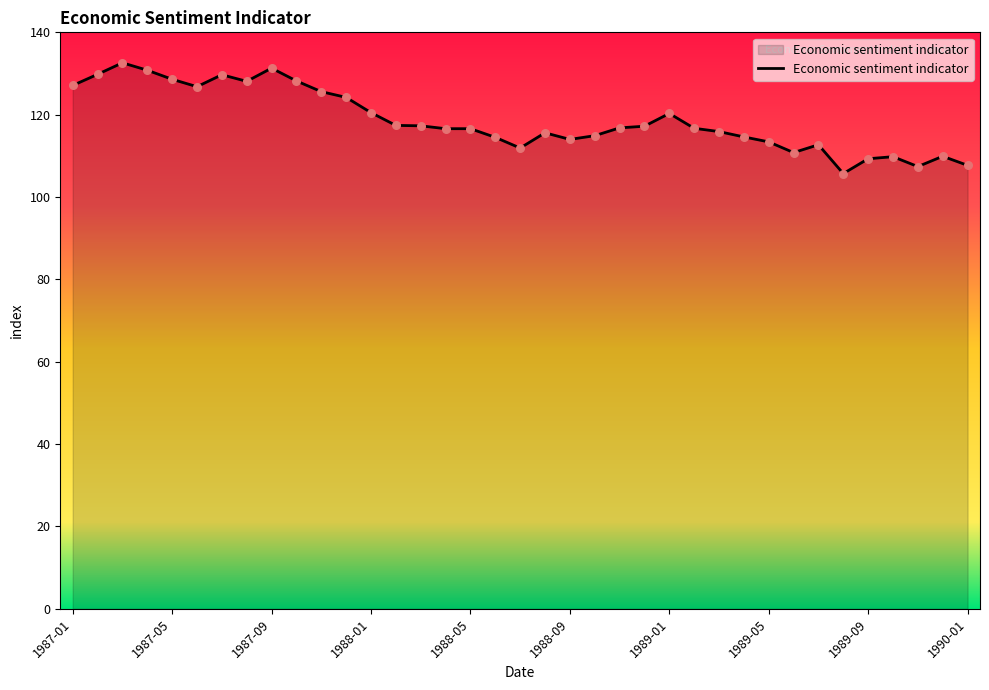

What is the difference between the maximum and minimum values?

26.9